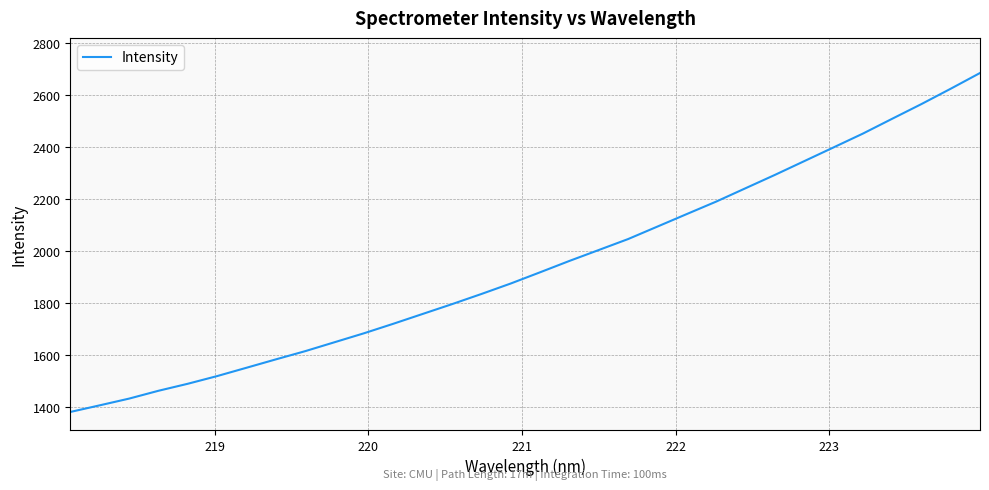

What is the difference between the maximum and minimum values?

1302.0